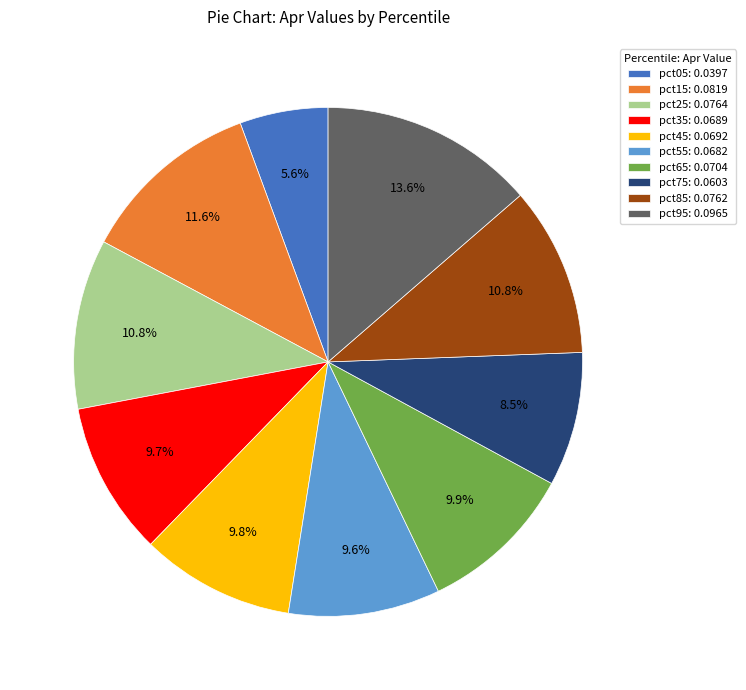

To the nearest percent, what portion does pct85 represent?

11%